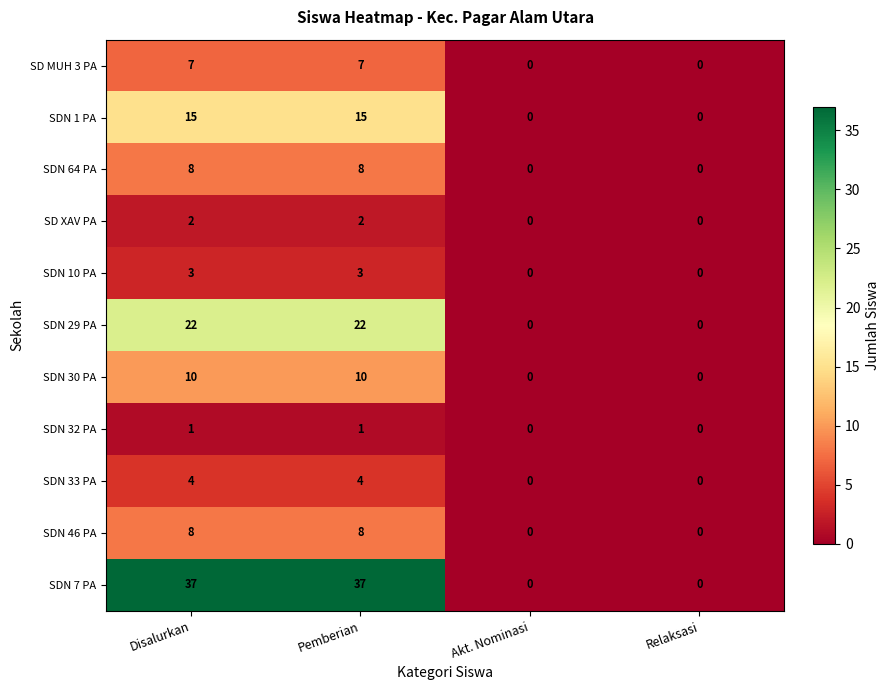

What is the maximum value shown in the chart?

37